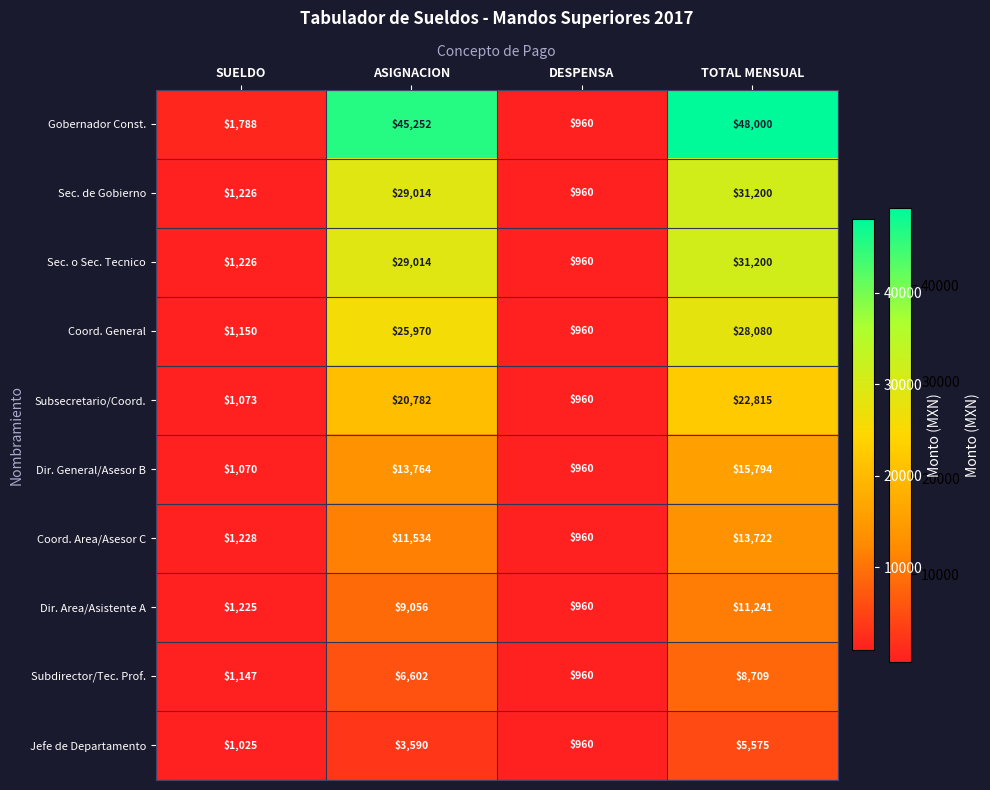

At which category is the sum across all series the highest?

TOTAL MENSUAL